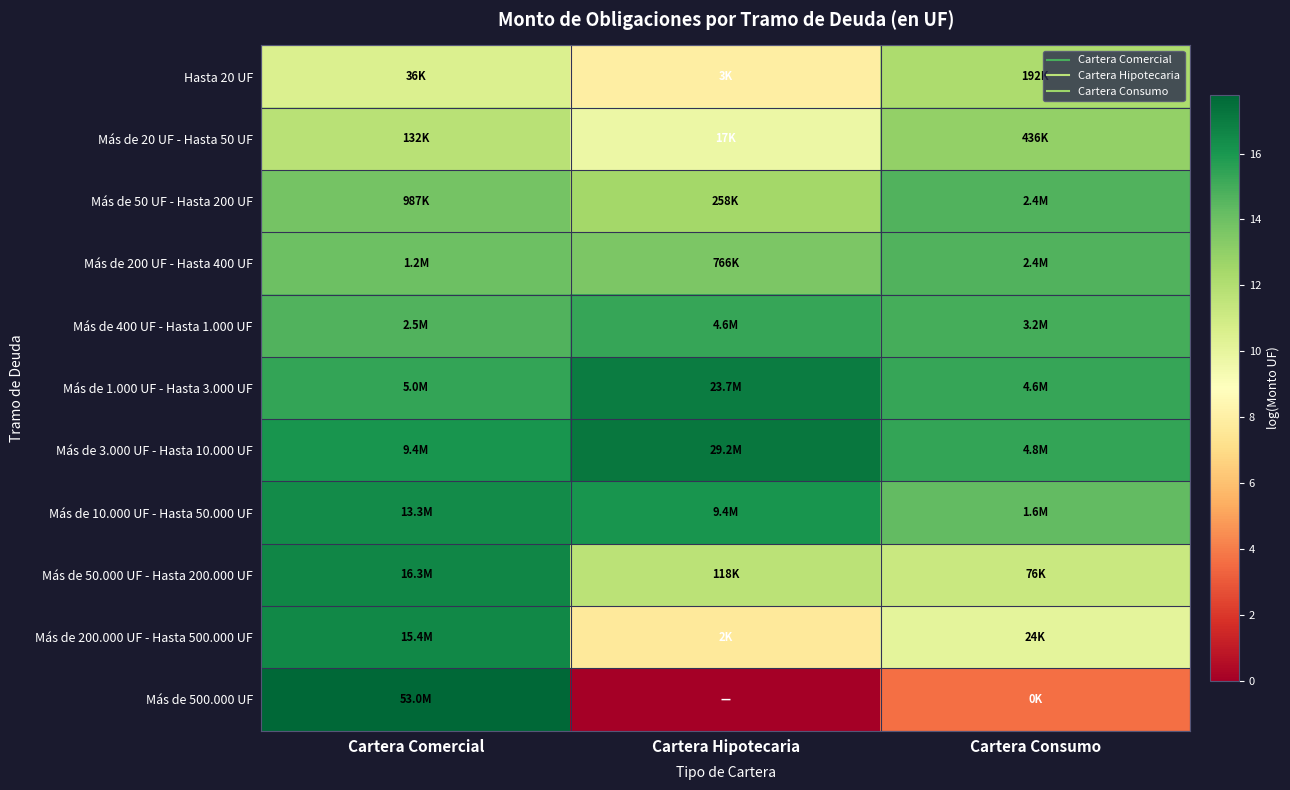

Reading left to right, transcribe all the data shown in this chart.

Hasta 20 UF: Cartera Comercial=10.5	Cartera Hipotecaria=8.0	Cartera Consumo=12.2
Más de 20 UF - Hasta 50 UF: Cartera Comercial=11.8	Cartera Hipotecaria=9.7	Cartera Consumo=13.0
Más de 50 UF - Hasta 200 UF: Cartera Comercial=13.8	Cartera Hipotecaria=12.5	Cartera Consumo=14.7
Más de 200 UF - Hasta 400 UF: Cartera Comercial=14.0	Cartera Hipotecaria=13.5	Cartera Consumo=14.7
Más de 400 UF - Hasta 1.000 UF: Cartera Comercial=14.7	Cartera Hipotecaria=15.3	Cartera Consumo=15.0
Más de 1.000 UF - Hasta 3.000 UF: Cartera Comercial=15.4	Cartera Hipotecaria=17.0	Cartera Consumo=15.3
Más de 3.000 UF - Hasta 10.000 UF: Cartera Comercial=16.1	Cartera Hipotecaria=17.2	Cartera Consumo=15.4
Más de 10.000 UF - Hasta 50.000 UF: Cartera Comercial=16.4	Cartera Hipotecaria=16.1	Cartera Consumo=14.3
Más de 50.000 UF - Hasta 200.000 UF: Cartera Comercial=16.6	Cartera Hipotecaria=11.7	Cartera Consumo=11.2
Más de 200.000 UF - Hasta 500.000 UF: Cartera Comercial=16.6	Cartera Hipotecaria=7.7	Cartera Consumo=10.1
Más de 500.000 UF: Cartera Comercial=17.8	Cartera Hipotecaria=0.0	Cartera Consumo=3.7